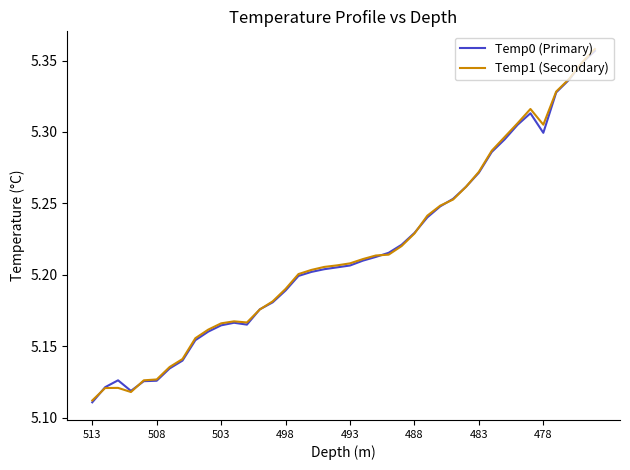

What is the sum of all Temp1 (Secondary) values?

208.6